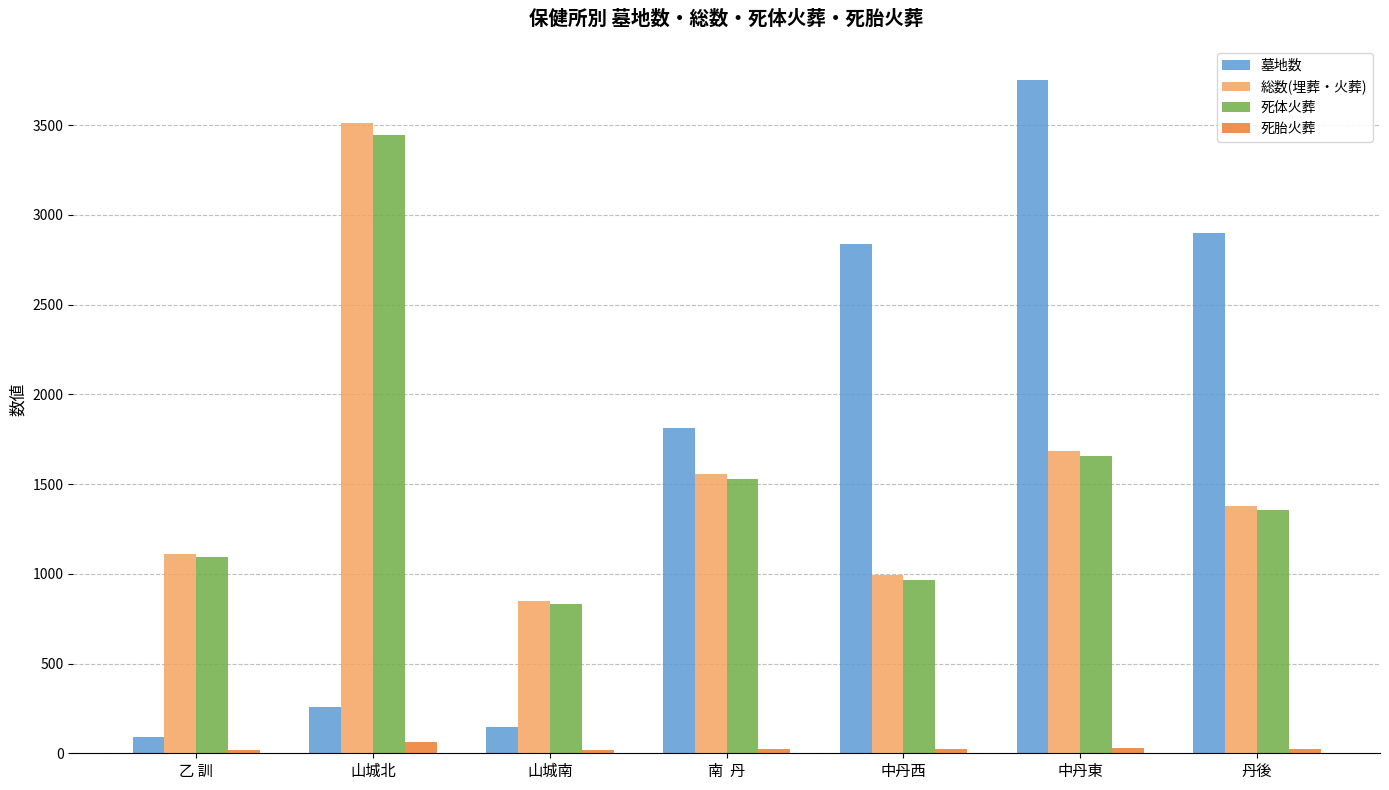

What is the average value of the 墓地数 series?

1685